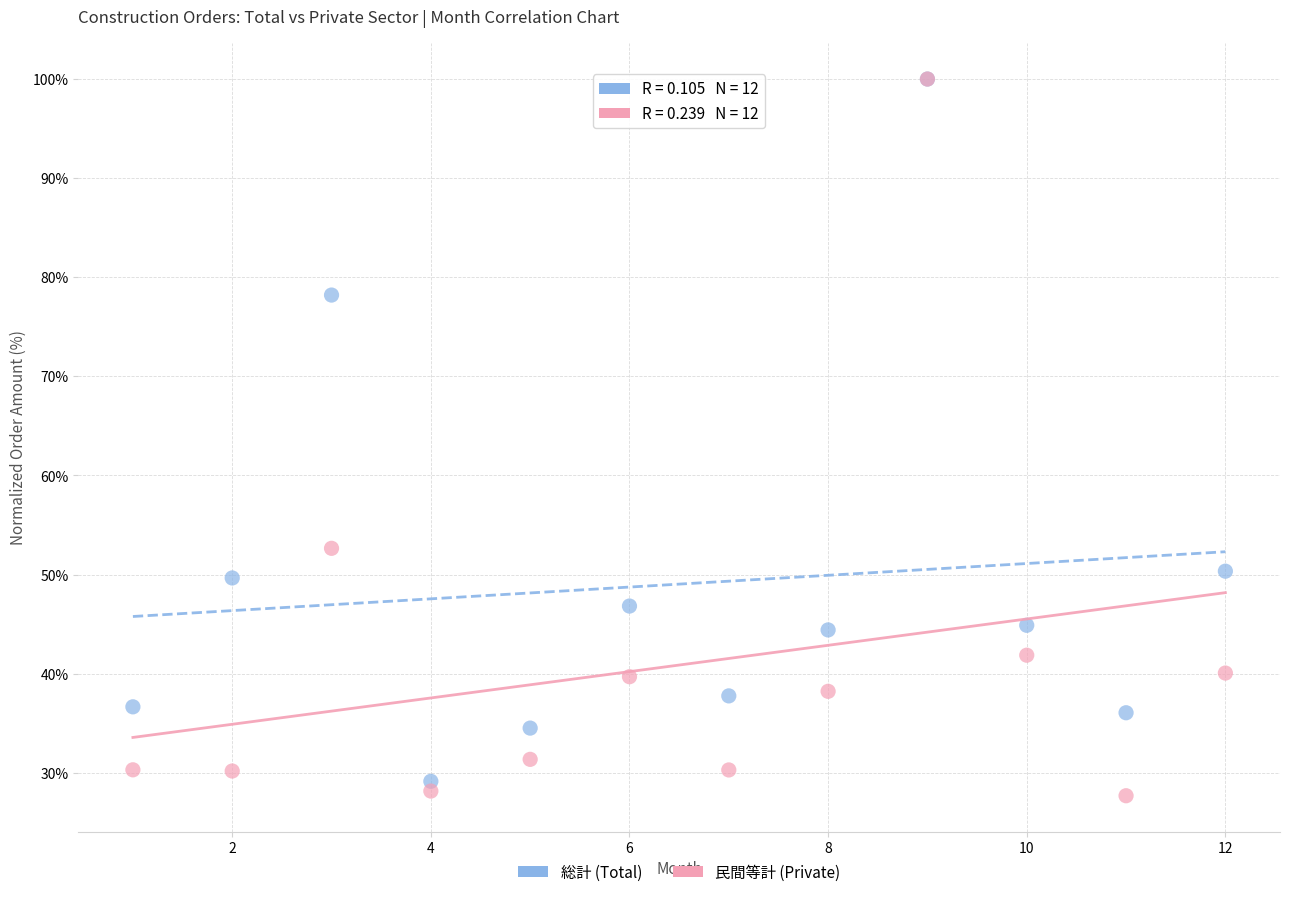

Across all series, what Y value is closest to 63?

52.6